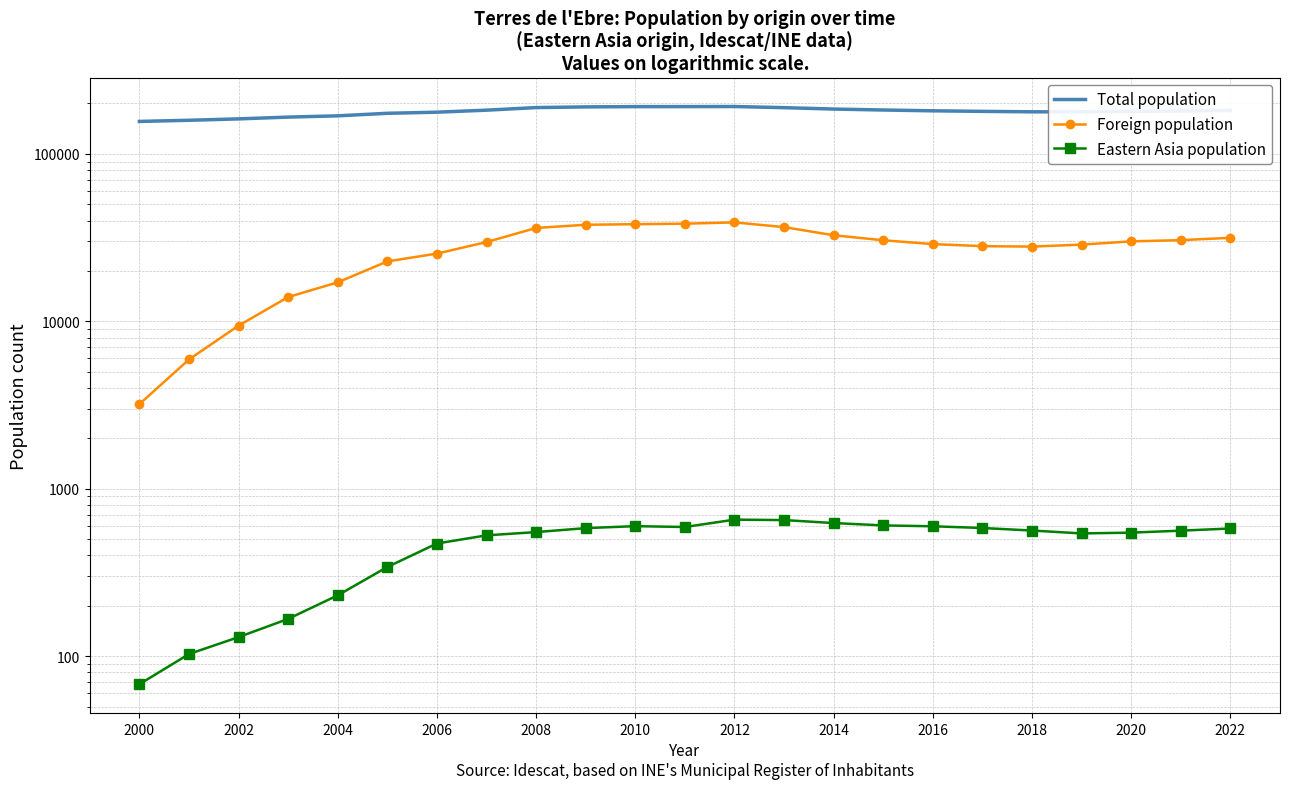

How many lines are shown in the chart?

3